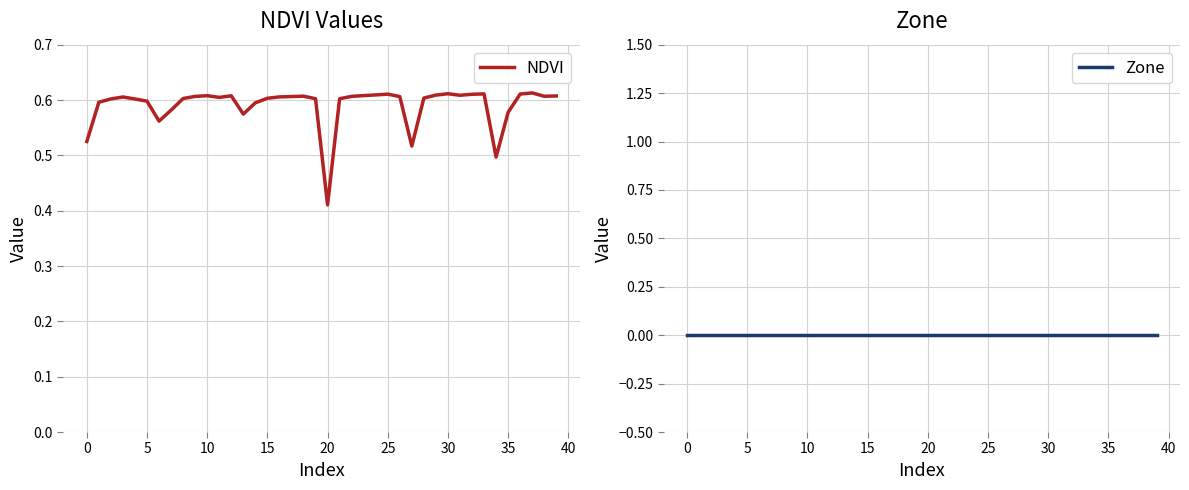

At which label is NDVI closest to 0?

20